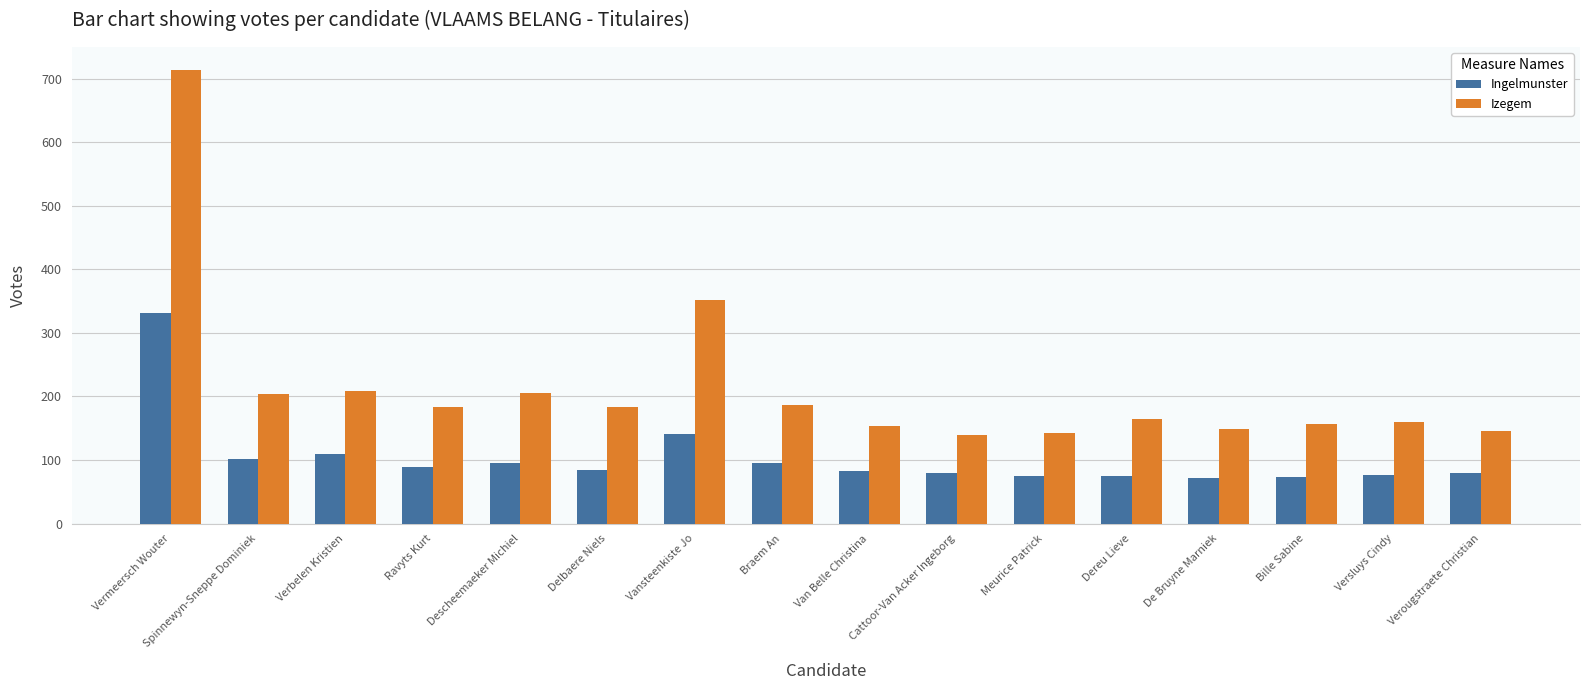

The Ingelmunster series shows 175 at Verbelen Kristien. True or false?

False